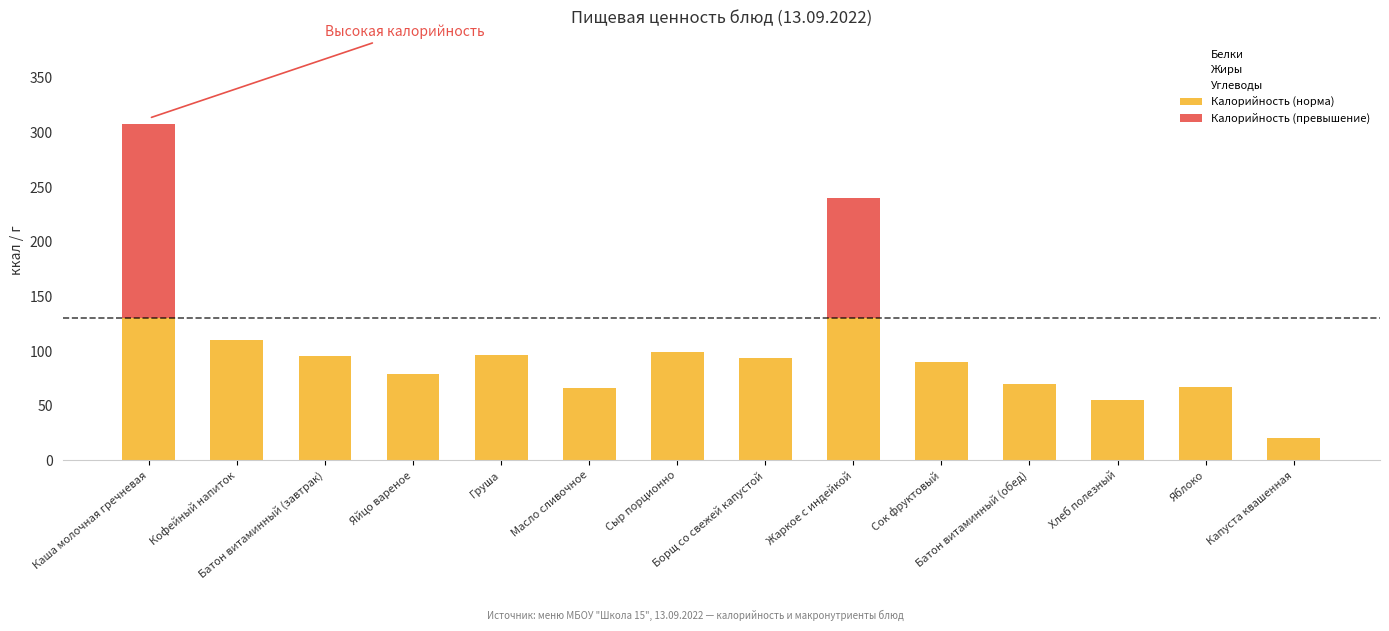

What is the maximum value for Калорийность (норма)?

130